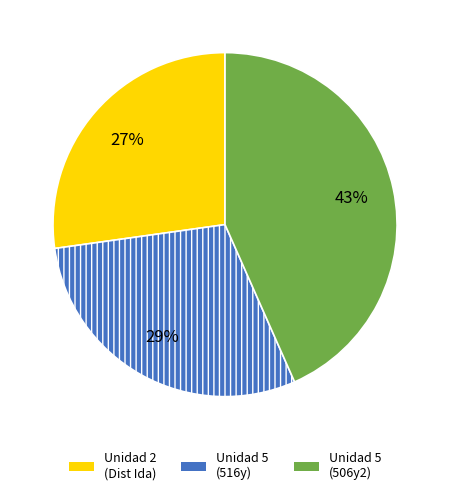

What is the ratio of the value at Unidad 2 (Dist Ida) to the value at Unidad 5 (506y2)?

0.6